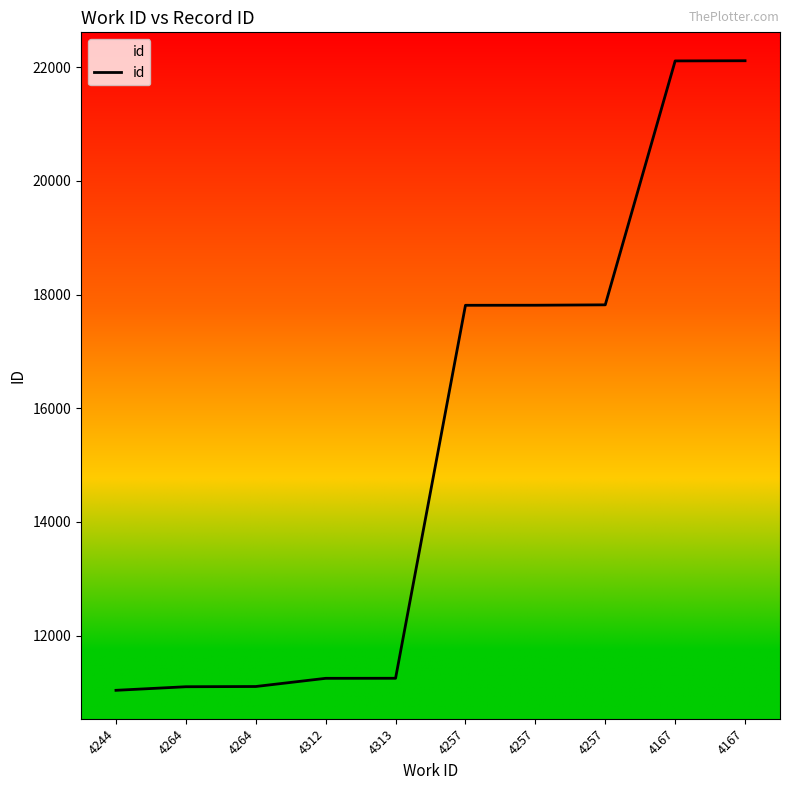

How many lines are shown in the chart?

1